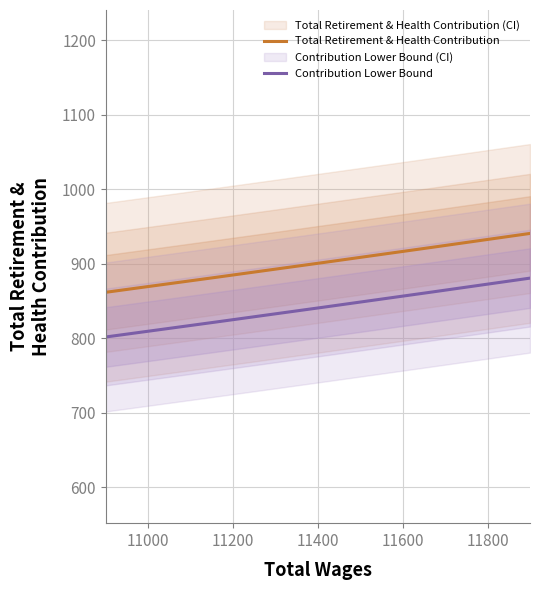

Is it true that the value at 11400.0 is 1553?

False